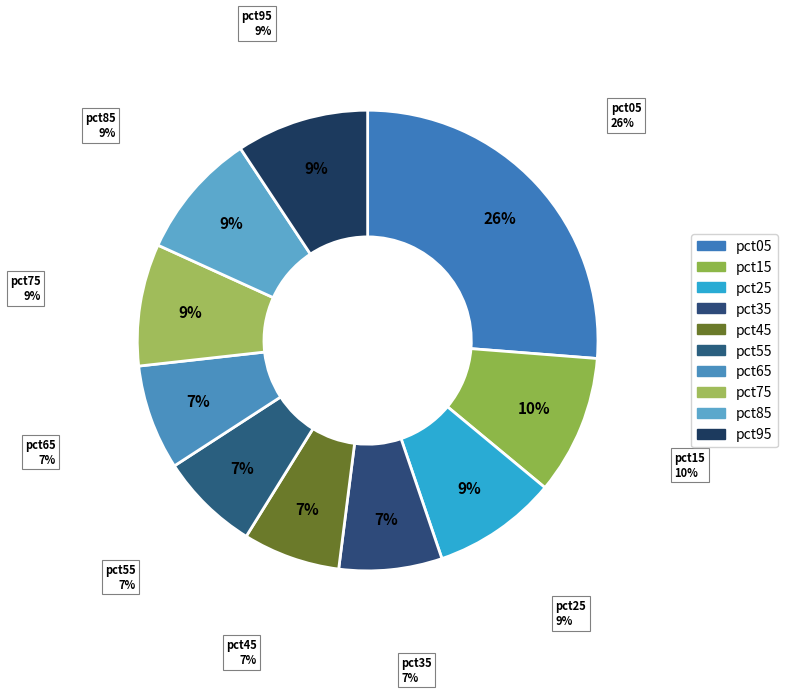

What percentage is the pct35 slice, to the nearest percent?

7%